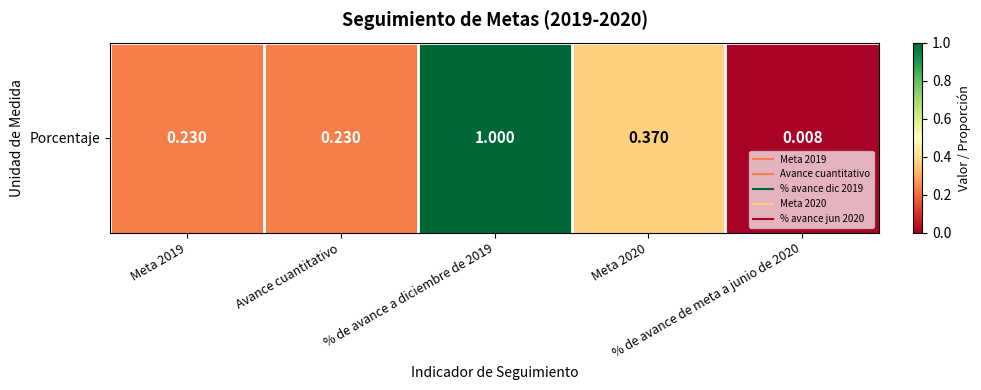

Count the number of categories in the chart.

5